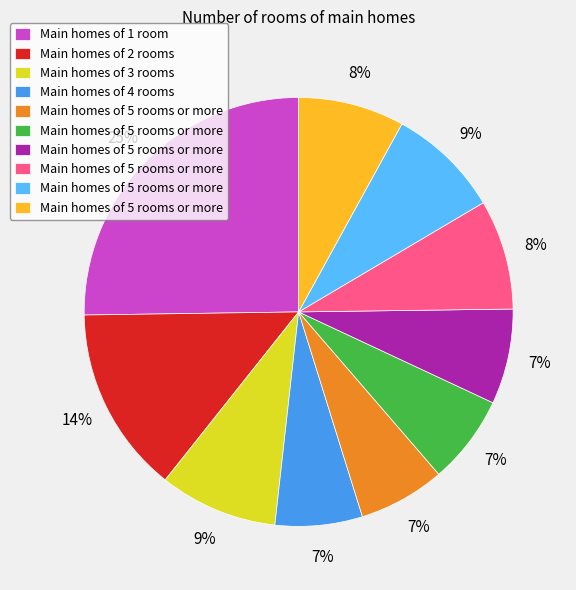

Is there a majority slice in this chart?

No